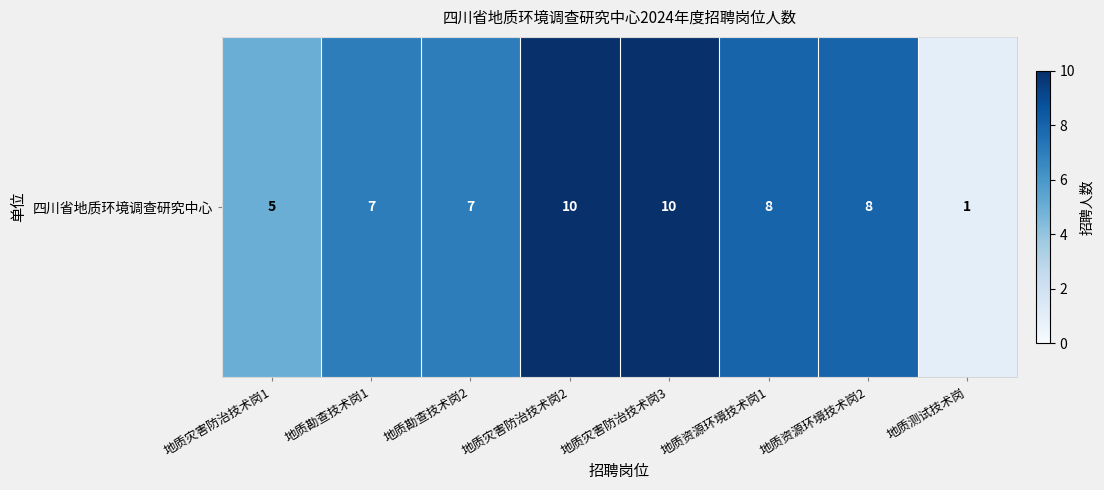

What is the ratio of the value at 地质资源环境技术岗1 to the value at 地质测试技术岗?

8.0